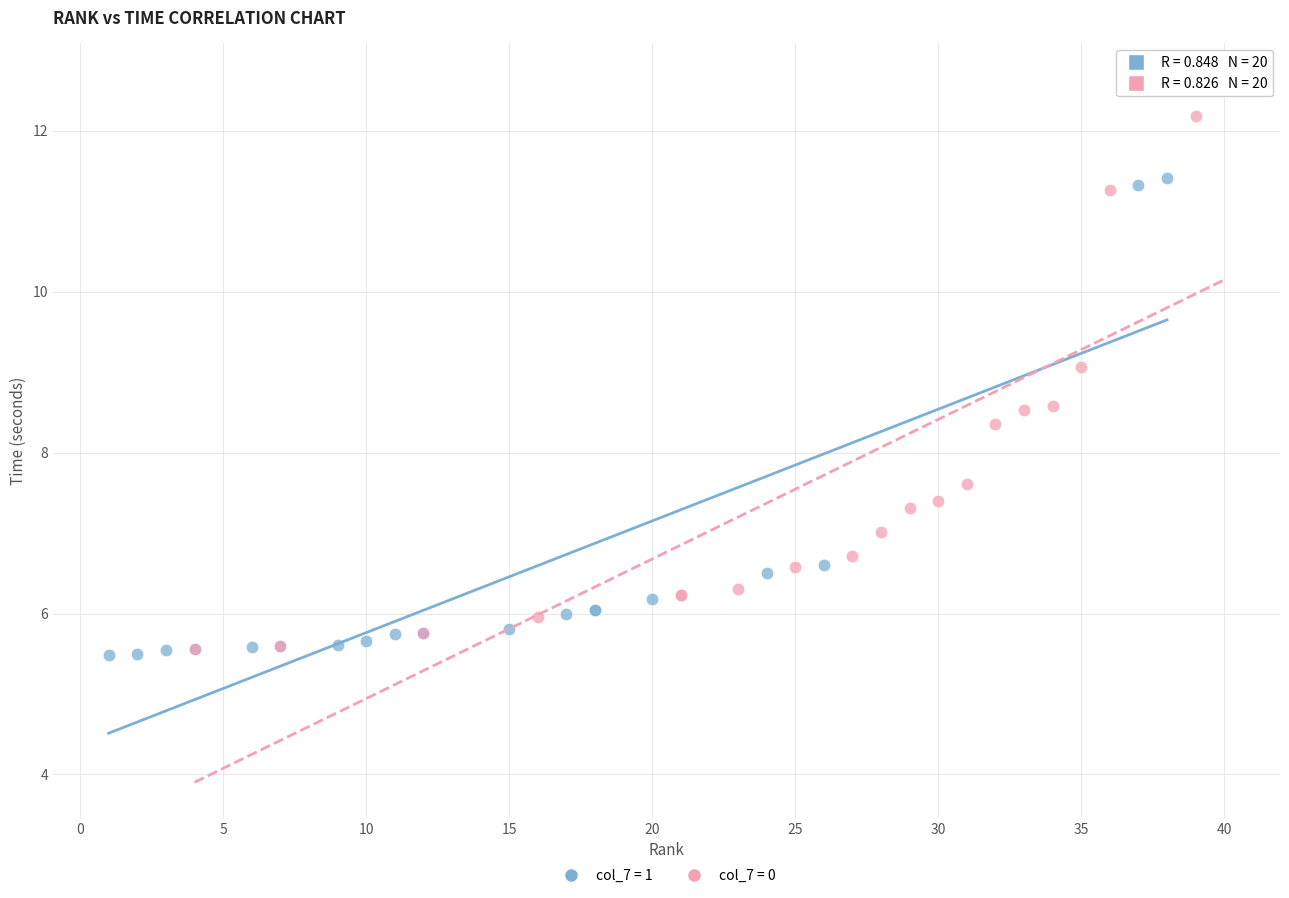

Which series contains the lowest Y value?

col_7 = 1